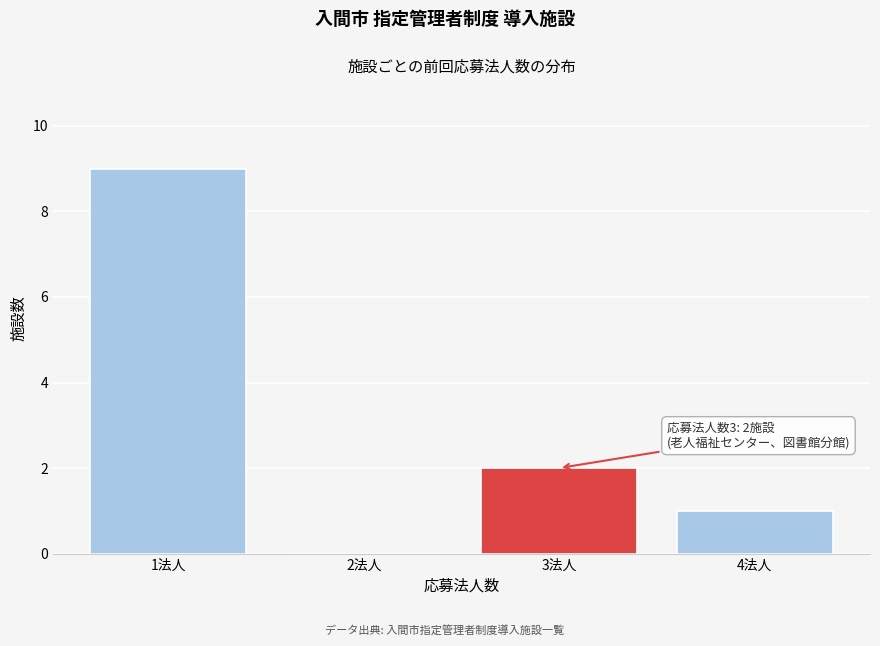

Reading right to left, extract all data points from this chart.

4法人=1	3法人=2	2法人=0	1法人=9